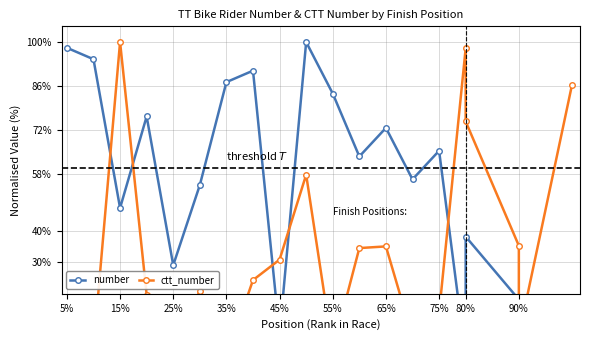

Is the value of ctt_number at 90% greater than the value of number at 65%?

No